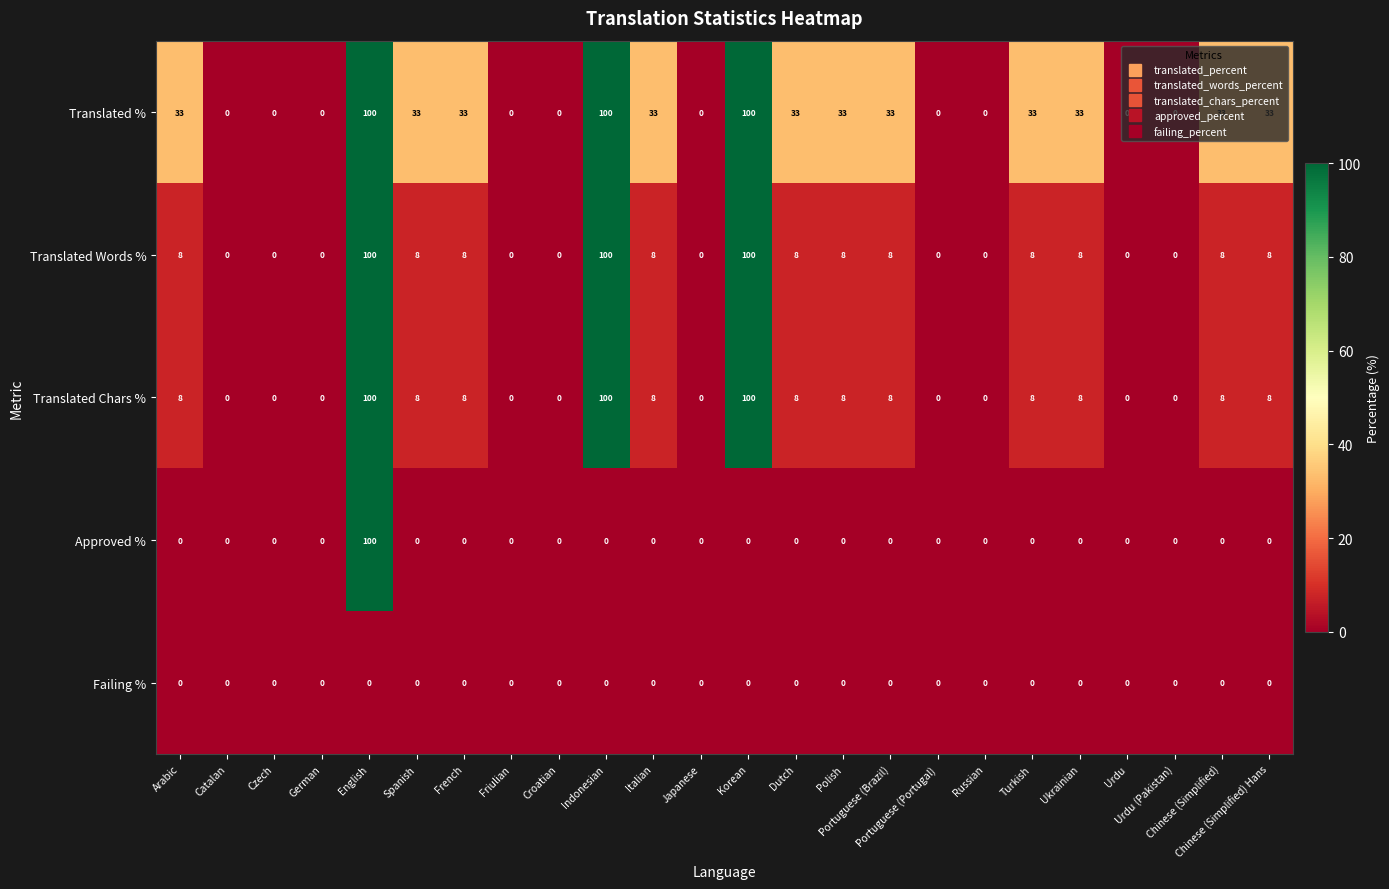

At how many categories does at least one series exceed 65?

3